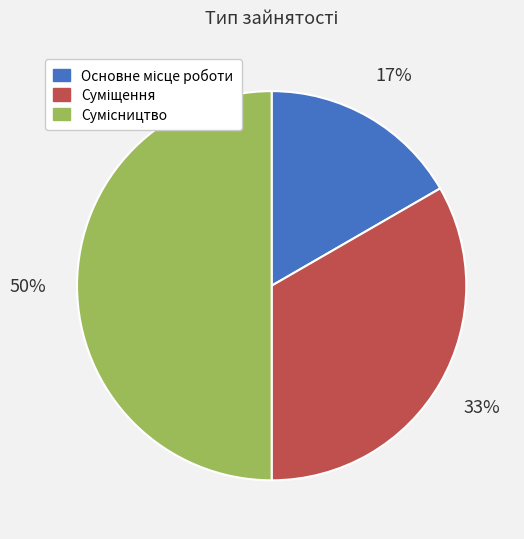

To the nearest percent, what is the average slice percentage?

33%